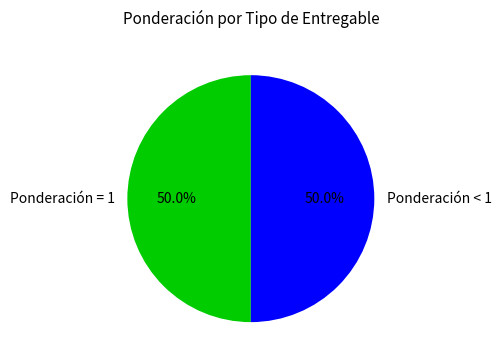

What portion of the pie excludes Ponderación < 1?

50.0%